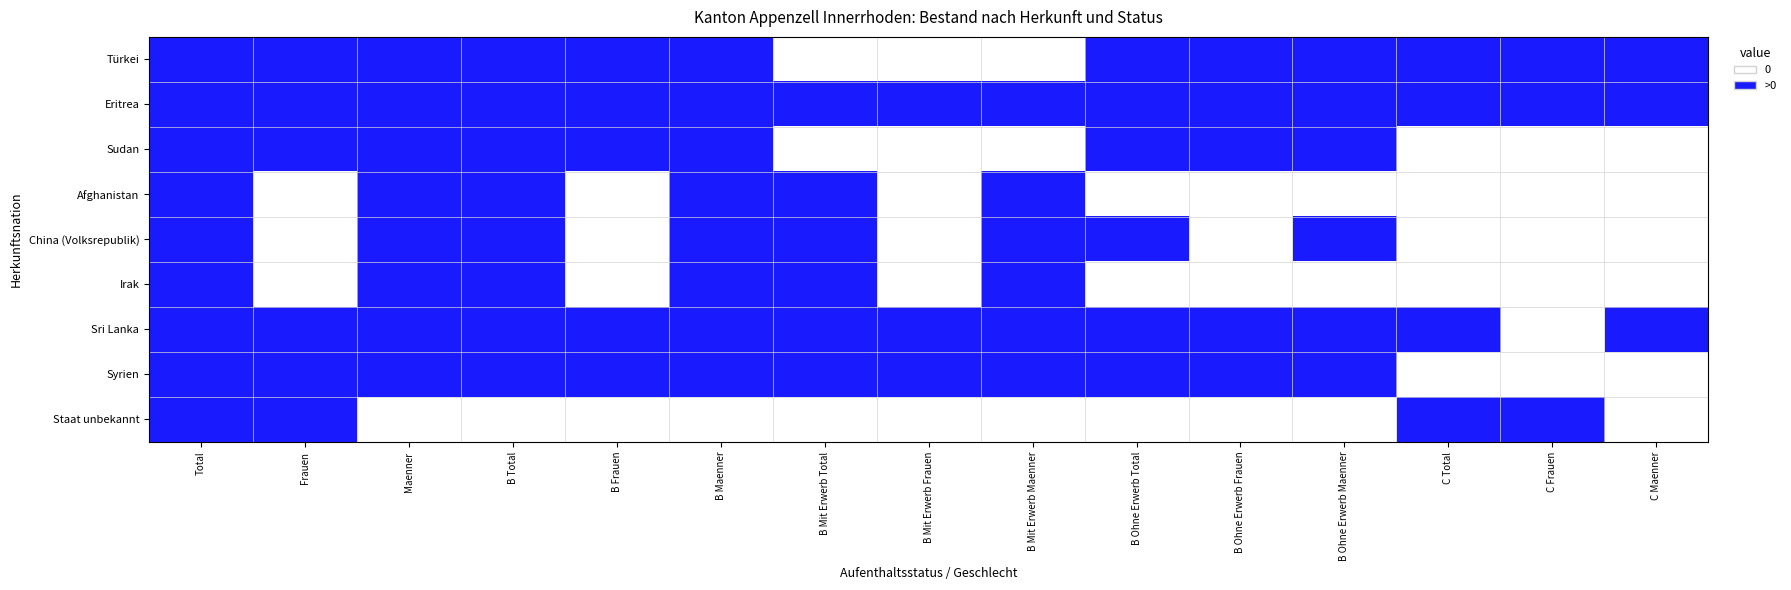

Reading left to right, list all the values displayed in this chart.

Türkei: Total=1	Frauen=1	Maenner=1	B Total=1	B Frauen=1	B Maenner=1	B Mit Erwerb Total=0	B Mit Erwerb Frauen=0	B Mit Erwerb Maenner=0	B Ohne Erwerb Total=1	B Ohne Erwerb Frauen=1	B Ohne Erwerb Maenner=1	C Total=1	C Frauen=1	C Maenner=1
Eritrea: Total=1	Frauen=1	Maenner=1	B Total=1	B Frauen=1	B Maenner=1	B Mit Erwerb Total=1	B Mit Erwerb Frauen=1	B Mit Erwerb Maenner=1	B Ohne Erwerb Total=1	B Ohne Erwerb Frauen=1	B Ohne Erwerb Maenner=1	C Total=1	C Frauen=1	C Maenner=1
Sudan: Total=1	Frauen=1	Maenner=1	B Total=1	B Frauen=1	B Maenner=1	B Mit Erwerb Total=0	B Mit Erwerb Frauen=0	B Mit Erwerb Maenner=0	B Ohne Erwerb Total=1	B Ohne Erwerb Frauen=1	B Ohne Erwerb Maenner=1	C Total=0	C Frauen=0	C Maenner=0
Afghanistan: Total=1	Frauen=0	Maenner=1	B Total=1	B Frauen=0	B Maenner=1	B Mit Erwerb Total=1	B Mit Erwerb Frauen=0	B Mit Erwerb Maenner=1	B Ohne Erwerb Total=0	B Ohne Erwerb Frauen=0	B Ohne Erwerb Maenner=0	C Total=0	C Frauen=0	C Maenner=0
China (Volksrepublik): Total=1	Frauen=0	Maenner=1	B Total=1	B Frauen=0	B Maenner=1	B Mit Erwerb Total=1	B Mit Erwerb Frauen=0	B Mit Erwerb Maenner=1	B Ohne Erwerb Total=1	B Ohne Erwerb Frauen=0	B Ohne Erwerb Maenner=1	C Total=0	C Frauen=0	C Maenner=0
Irak: Total=1	Frauen=0	Maenner=1	B Total=1	B Frauen=0	B Maenner=1	B Mit Erwerb Total=1	B Mit Erwerb Frauen=0	B Mit Erwerb Maenner=1	B Ohne Erwerb Total=0	B Ohne Erwerb Frauen=0	B Ohne Erwerb Maenner=0	C Total=0	C Frauen=0	C Maenner=0
Sri Lanka: Total=1	Frauen=1	Maenner=1	B Total=1	B Frauen=1	B Maenner=1	B Mit Erwerb Total=1	B Mit Erwerb Frauen=1	B Mit Erwerb Maenner=1	B Ohne Erwerb Total=1	B Ohne Erwerb Frauen=1	B Ohne Erwerb Maenner=1	C Total=1	C Frauen=0	C Maenner=1
Syrien: Total=1	Frauen=1	Maenner=1	B Total=1	B Frauen=1	B Maenner=1	B Mit Erwerb Total=1	B Mit Erwerb Frauen=1	B Mit Erwerb Maenner=1	B Ohne Erwerb Total=1	B Ohne Erwerb Frauen=1	B Ohne Erwerb Maenner=1	C Total=0	C Frauen=0	C Maenner=0
Staat unbekannt: Total=1	Frauen=1	Maenner=0	B Total=0	B Frauen=0	B Maenner=0	B Mit Erwerb Total=0	B Mit Erwerb Frauen=0	B Mit Erwerb Maenner=0	B Ohne Erwerb Total=0	B Ohne Erwerb Frauen=0	B Ohne Erwerb Maenner=0	C Total=1	C Frauen=1	C Maenner=0